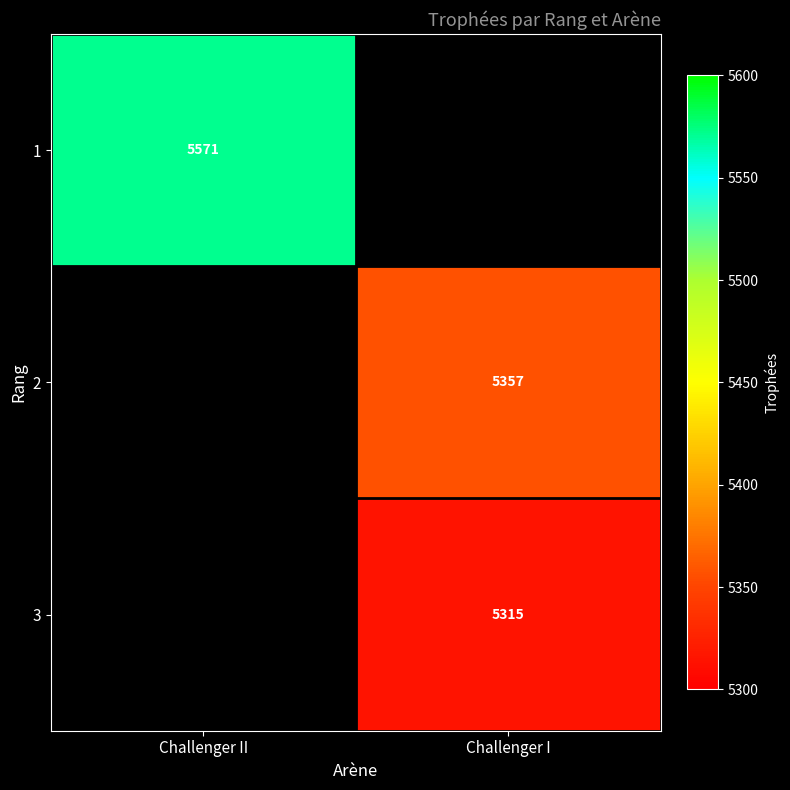

The value of 3 at Challenger I is 3315. True or false?

False